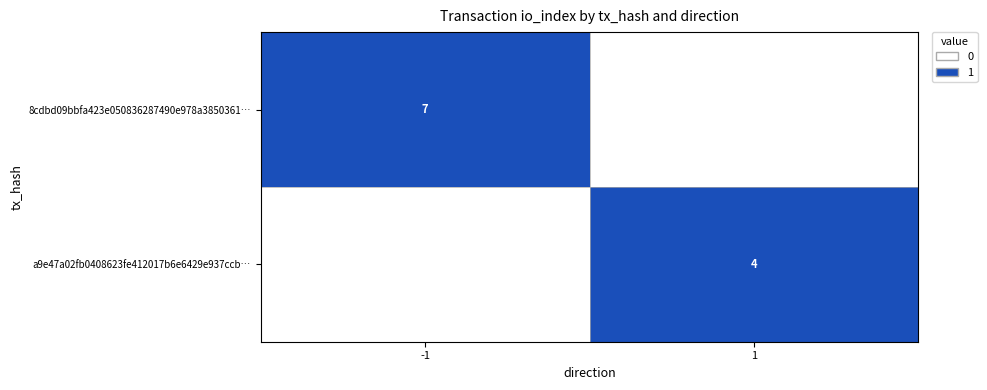

What is the spread (max minus min) of values at -1?

1